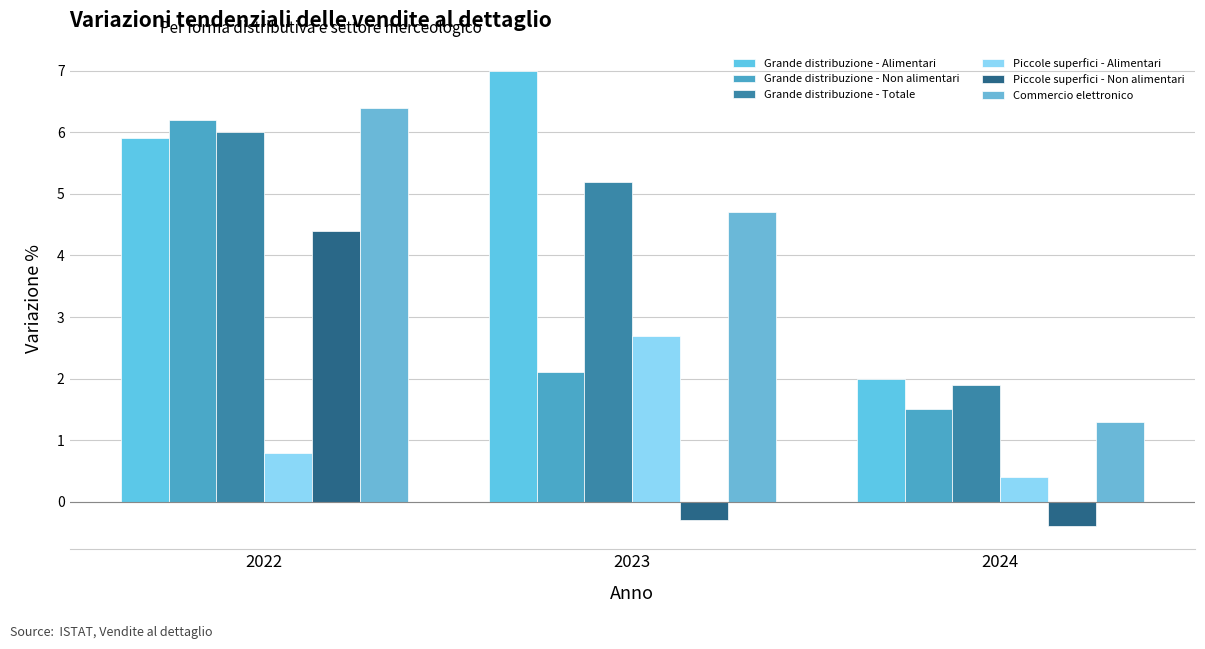

At which label does Piccole superfici - Non alimentari reach its minimum?

2024